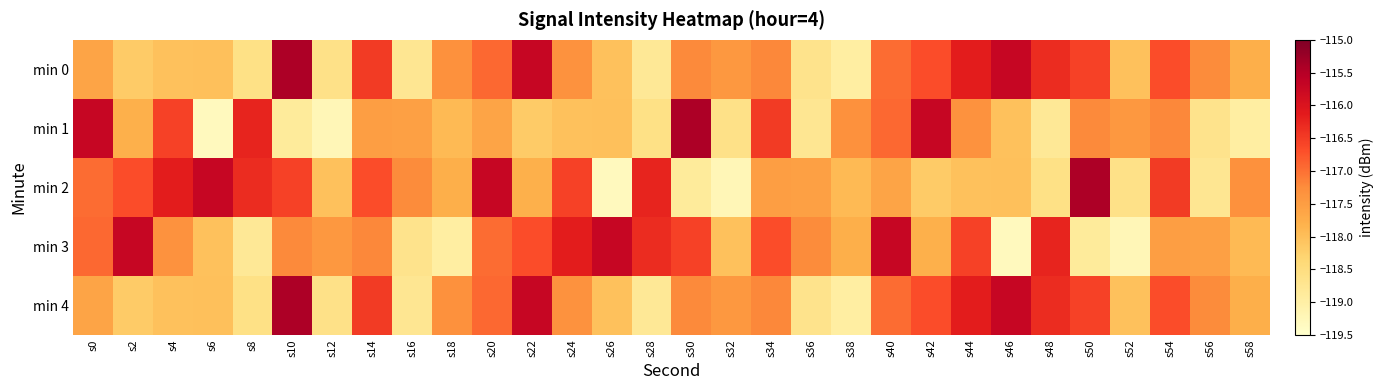

Which category has the highest value across all series?

s10